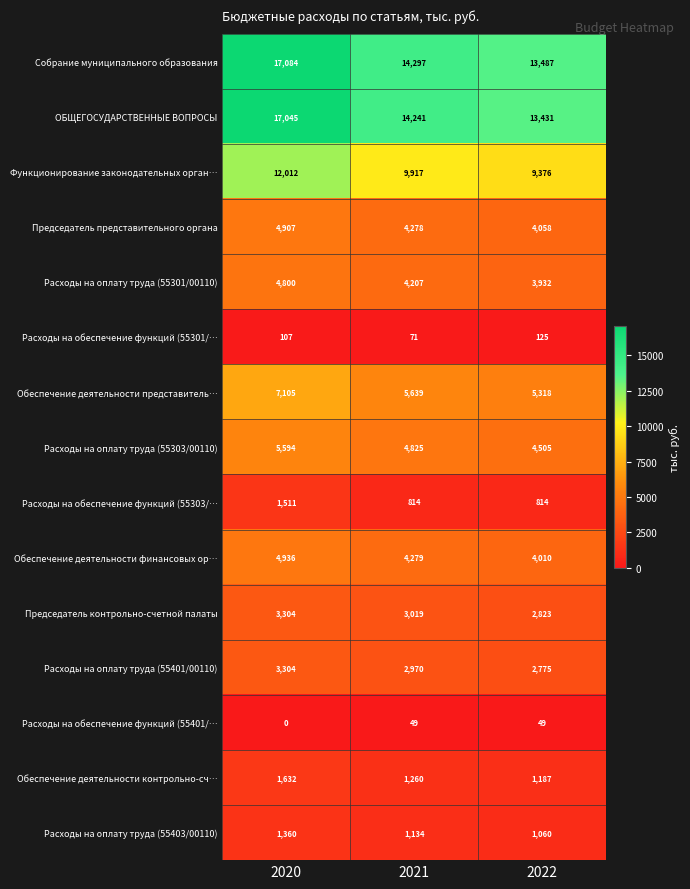

Which category has the highest value across all series?

2020